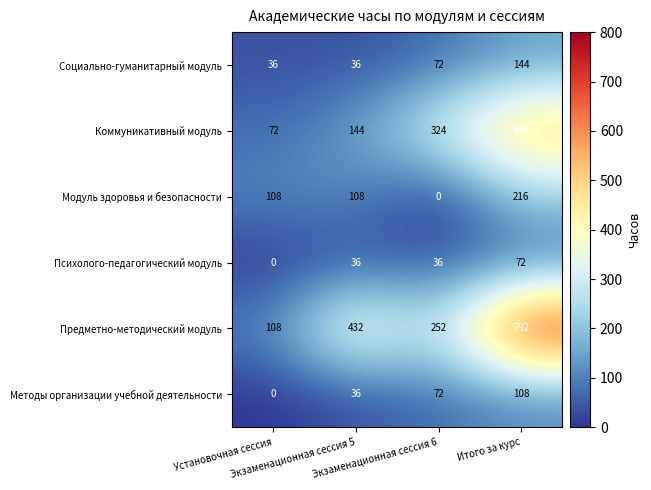

What is the sum of all Психолого-педагогический модуль values?

144